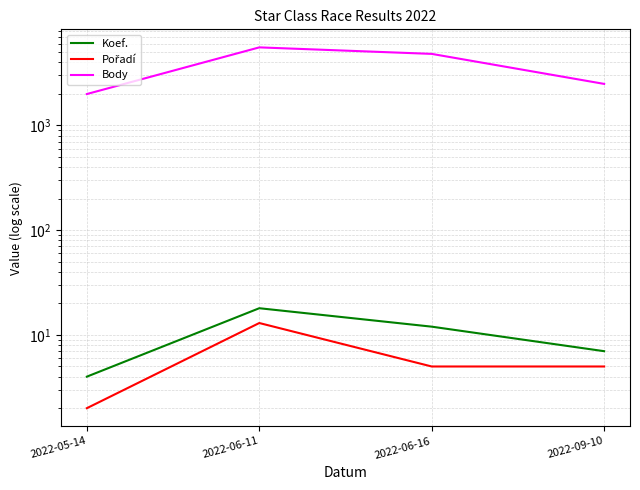

How many lines are shown in the chart?

3